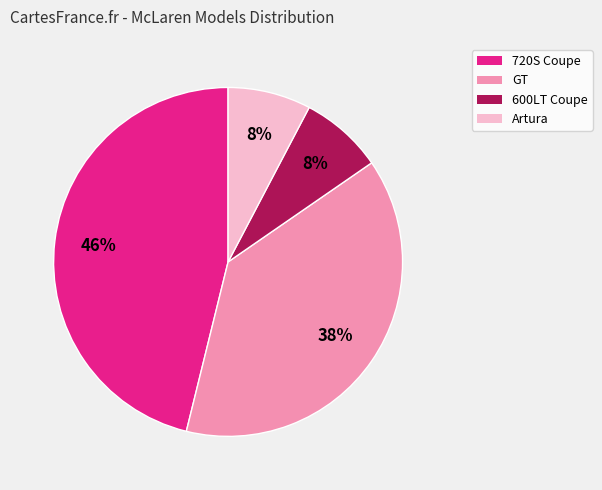

Count the number of slices in the pie.

4